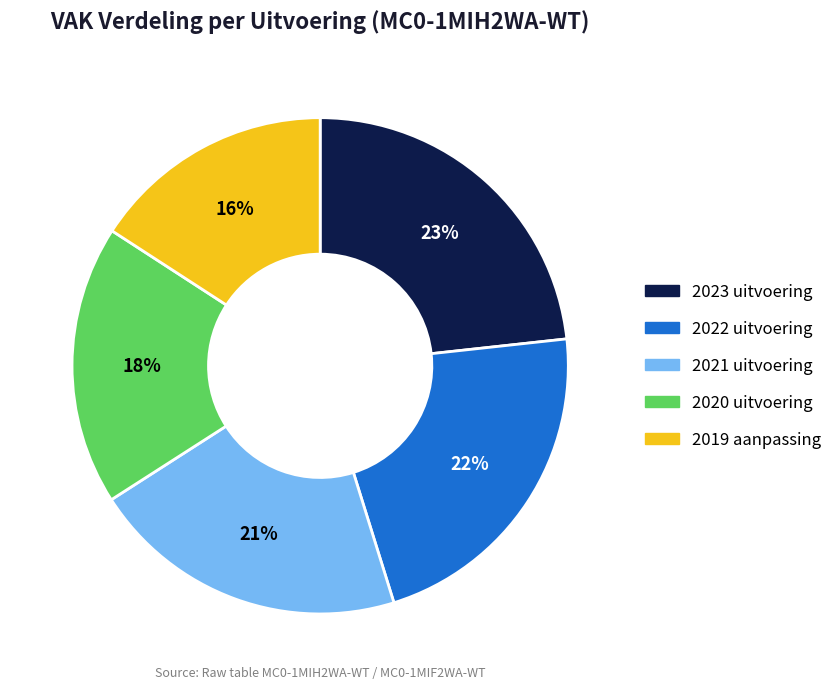

Is there any slice that represents more than half of the pie?

No